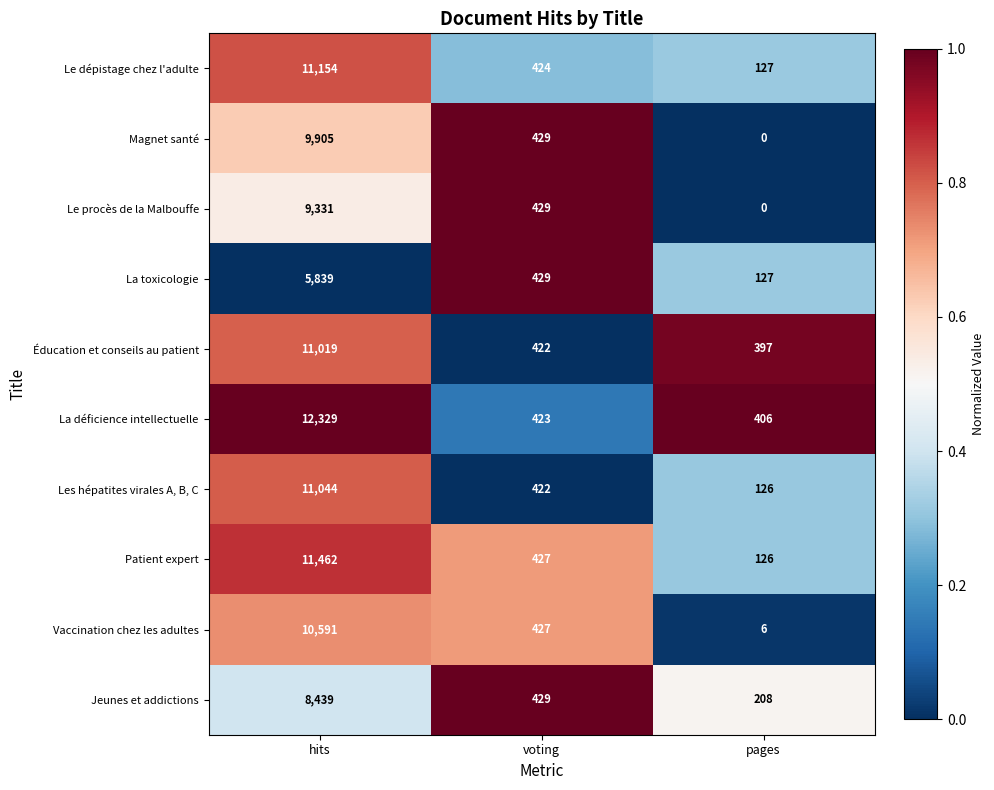

Rank the categories by Éducation et conseils au patient value from highest to lowest.

hits, voting, pages